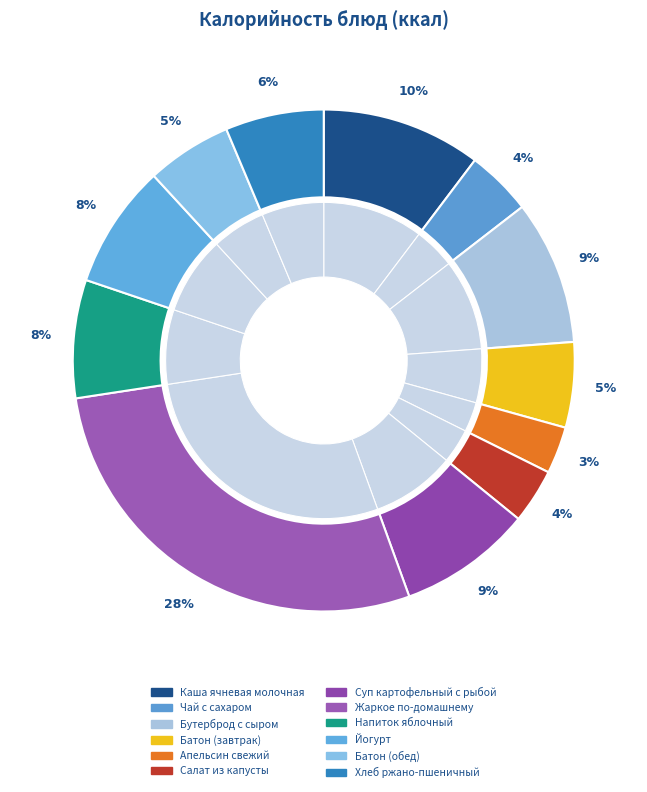

True or false: Апельсин свежий accounts for 3% of the total.

True